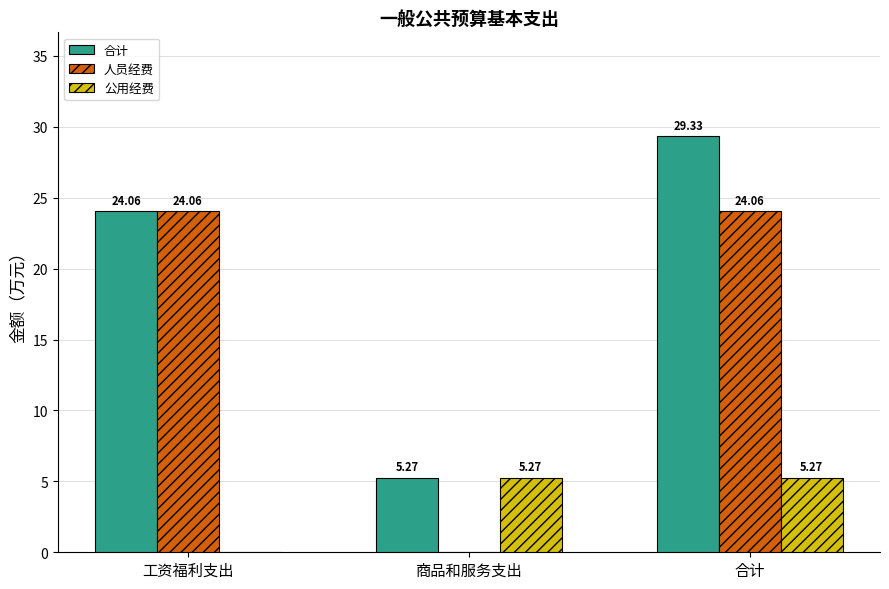

What is the sum of all 公用经费 values?

10.5